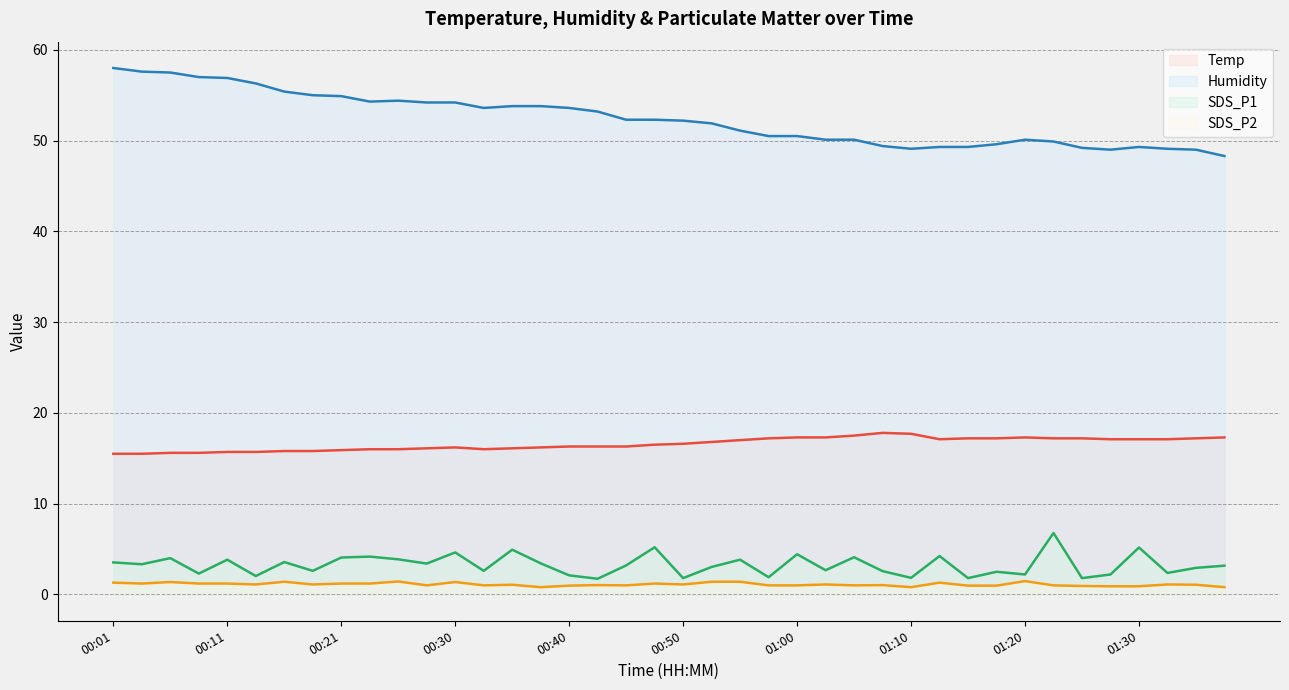

True or false: Humidity line and SDS_P2 line intersect in this chart.

False